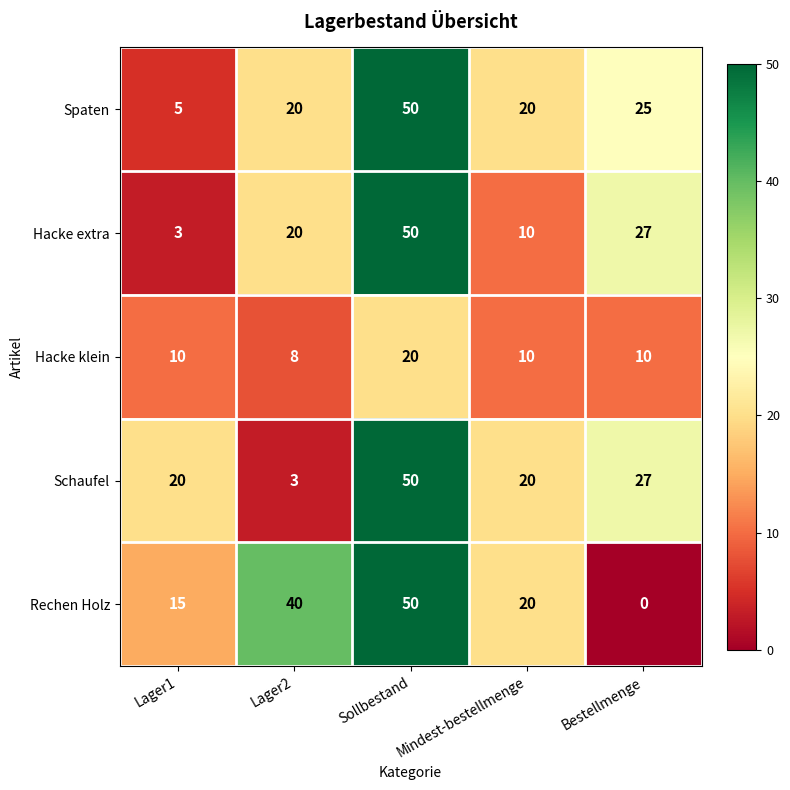

What is the greatest value displayed?

50